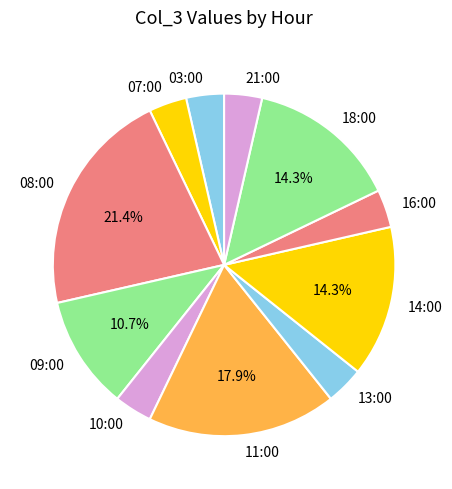

Which slice is the largest?

08:00